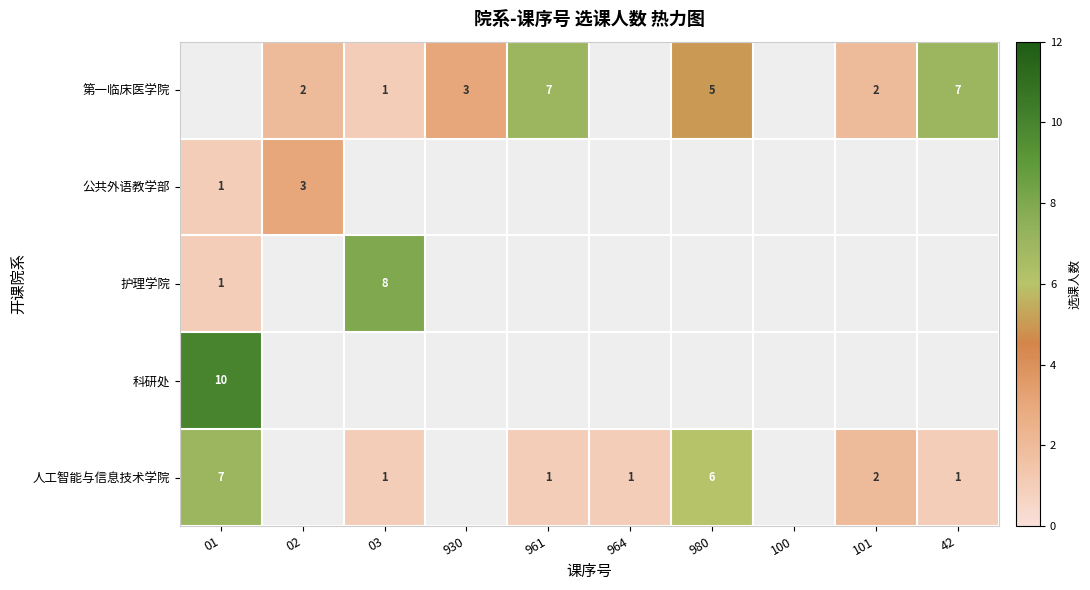

True or false: 第一临床医学院 has a value of 0 at 03.

False